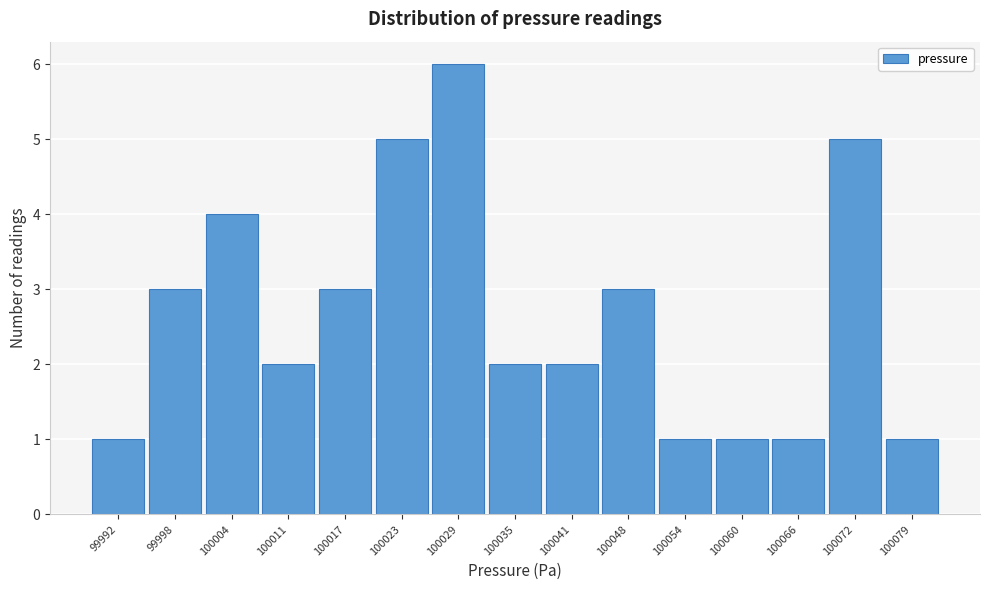

Reading left to right, extract all data points from this chart.

1	3	4	2	3	5	6	2	2	3	1	1	1	5	1